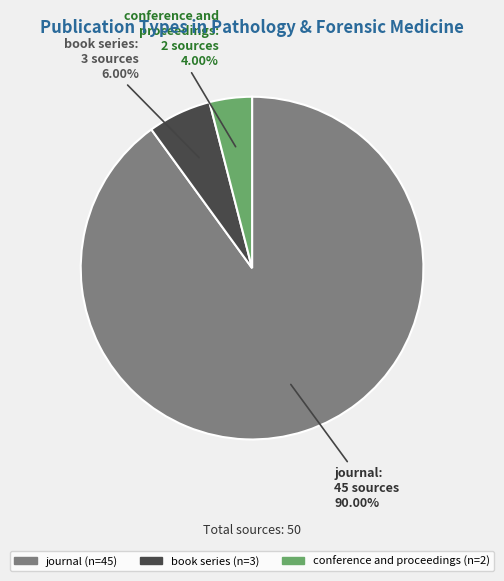

Do book series and conference and proceedings together represent more than half of the pie?

No